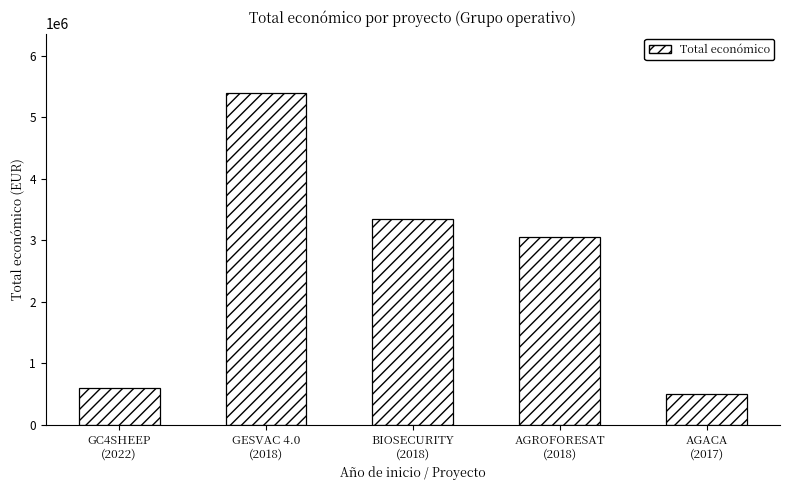

Reading left to right, extract all data points from this chart.

GC4SHEEP
(2022)=599022	GESVAC 4.0
(2018)=5390598	BIOSECURITY
(2018)=3342252	AGROFORESAT
(2018)=3051573	AGACA
(2017)=492343